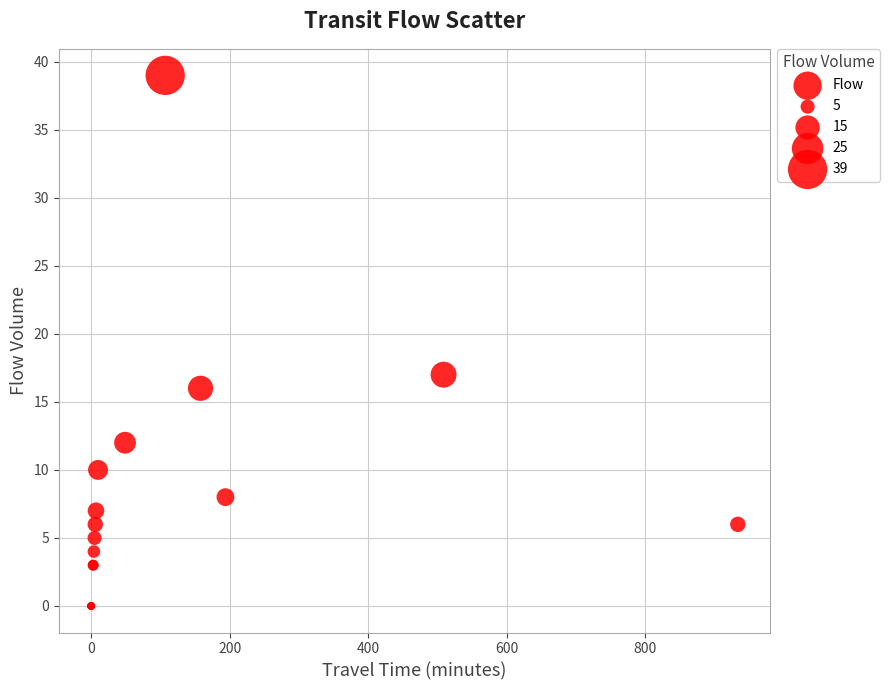

What Y value in the scatter plot is closest to 19?

17